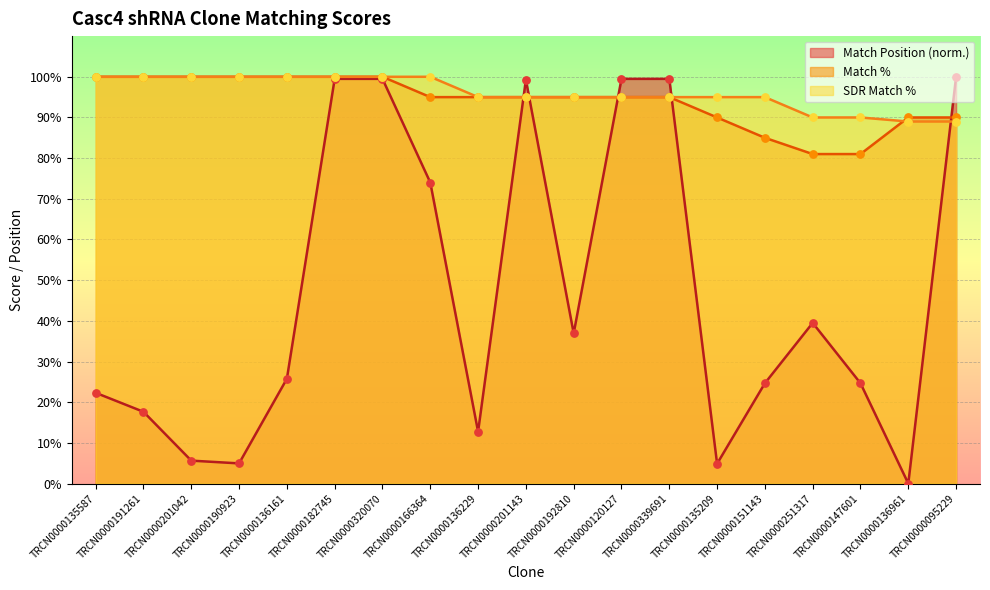

Which series contains the lowest Y value?

Match Position